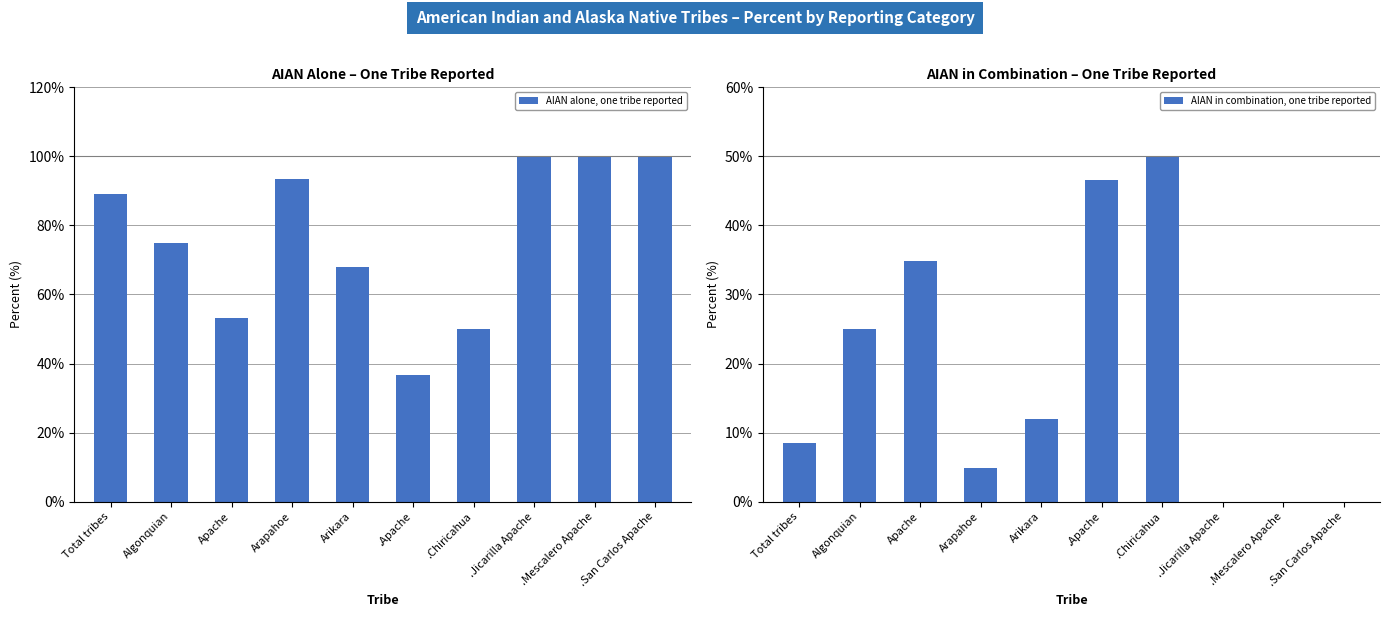

What is the approximate value of AIAN in combination, one tribe reported at .Apache?

46.6